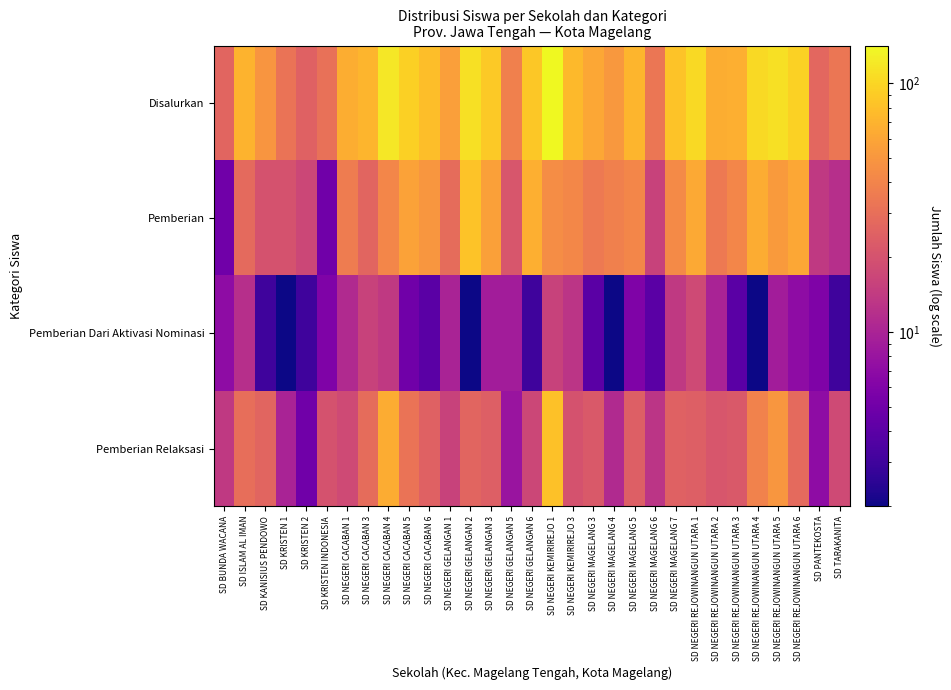

What is the difference between the highest and lowest values at SD NEGERI GELANGAN 3?

80